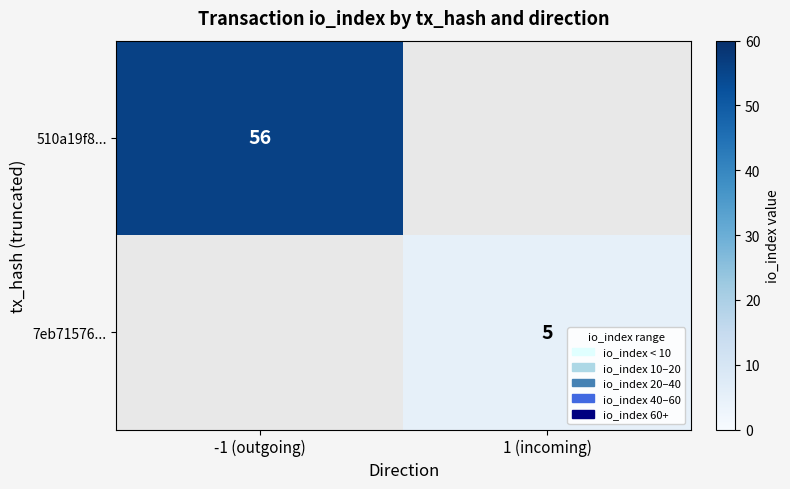

Is it true that 7eb71576... equals 8.5 at 1 (incoming)?

False